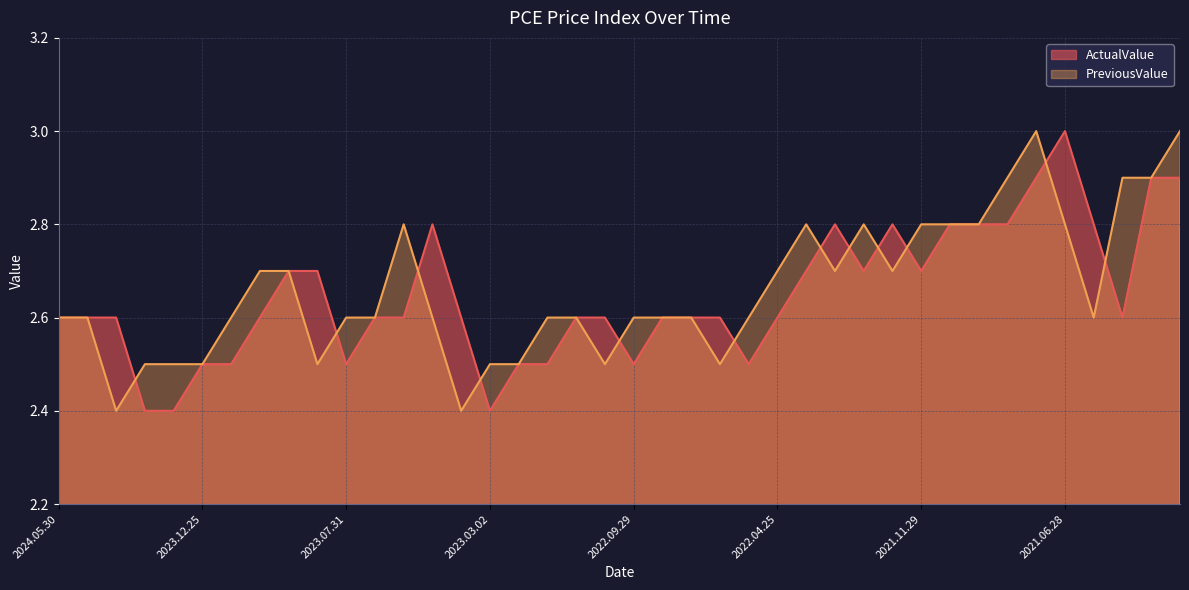

What position from the right is 2022.04.25?

15